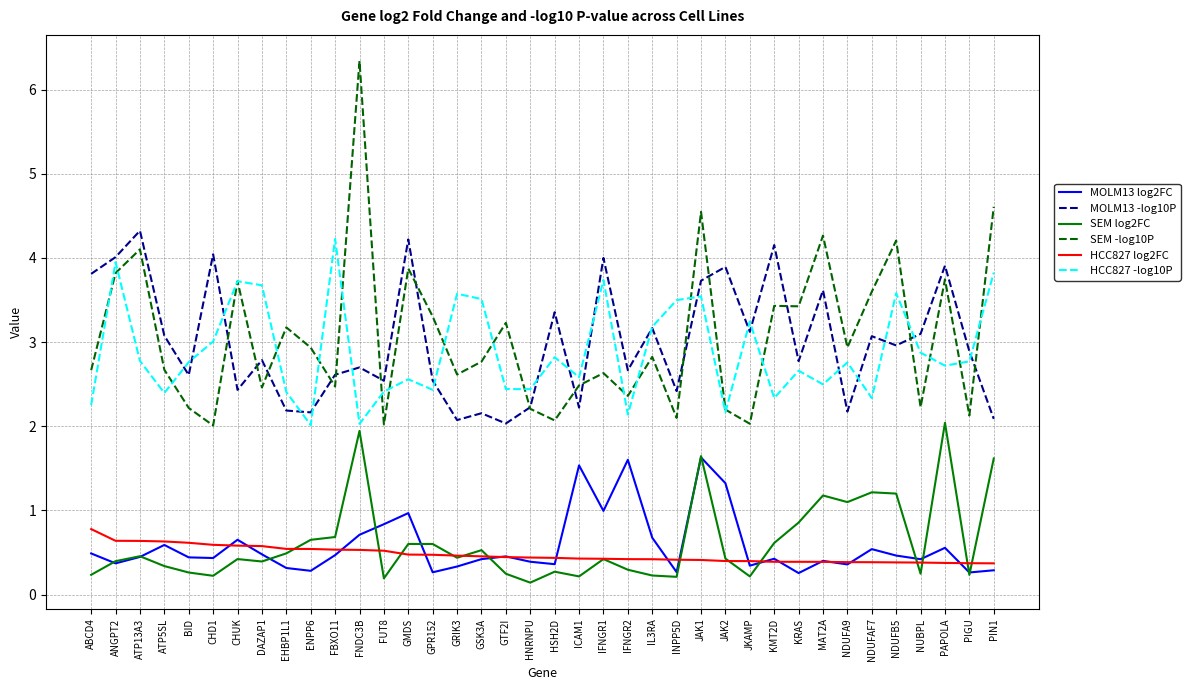

What position from the left is PIGU?

37